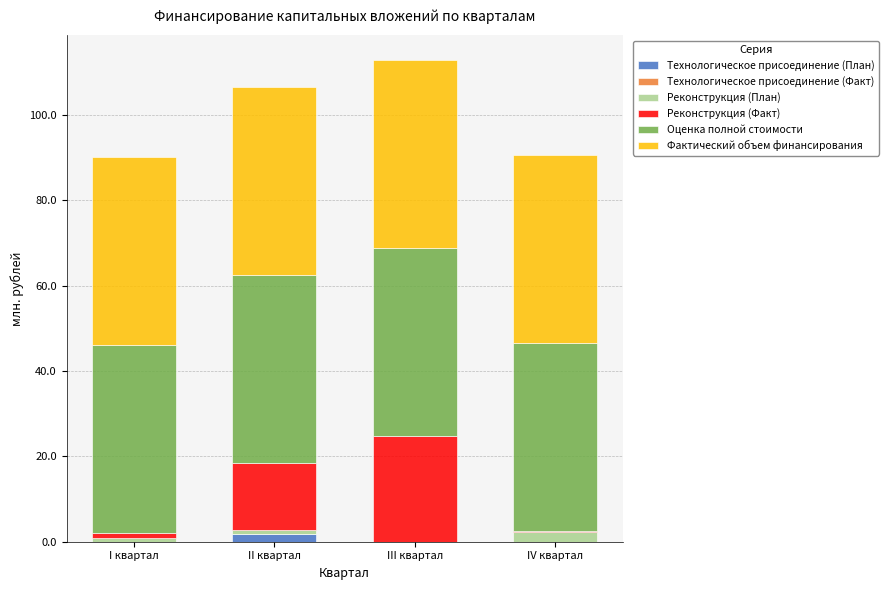

Does the chart contain stacked bars?

Yes